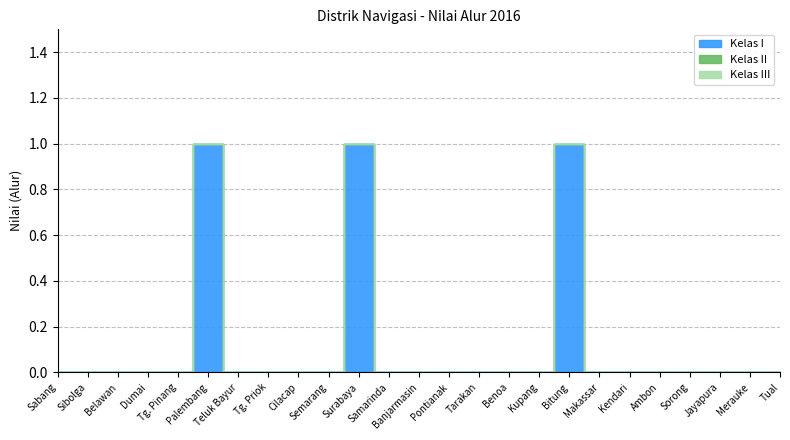

Count the number of data series in this chart.

3